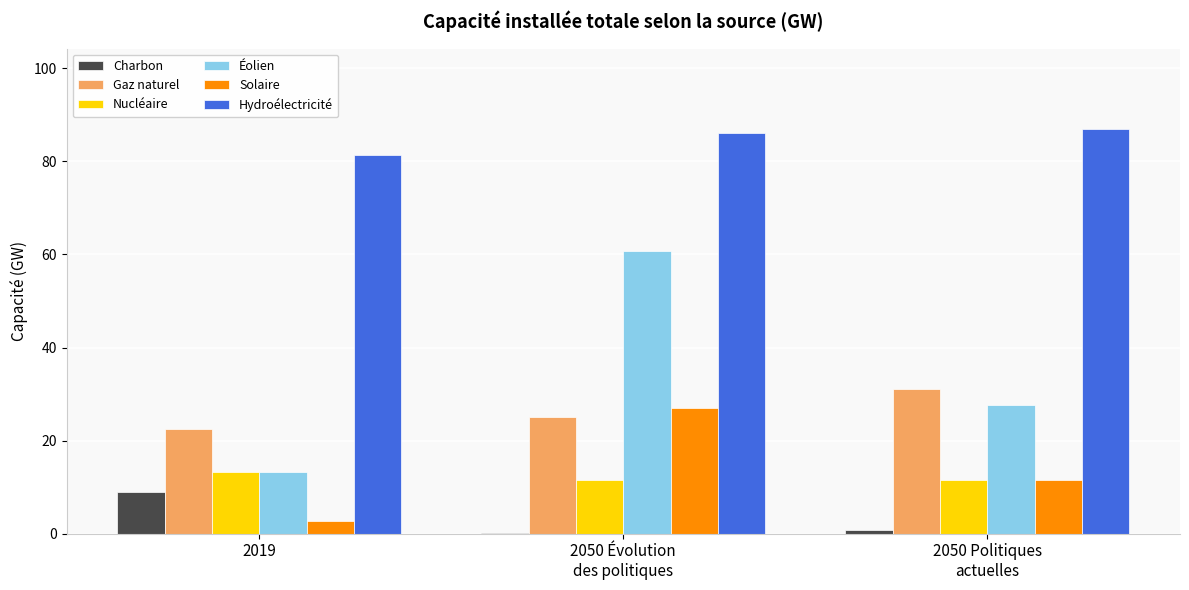

What is the sum of all Solaire values?

41.2